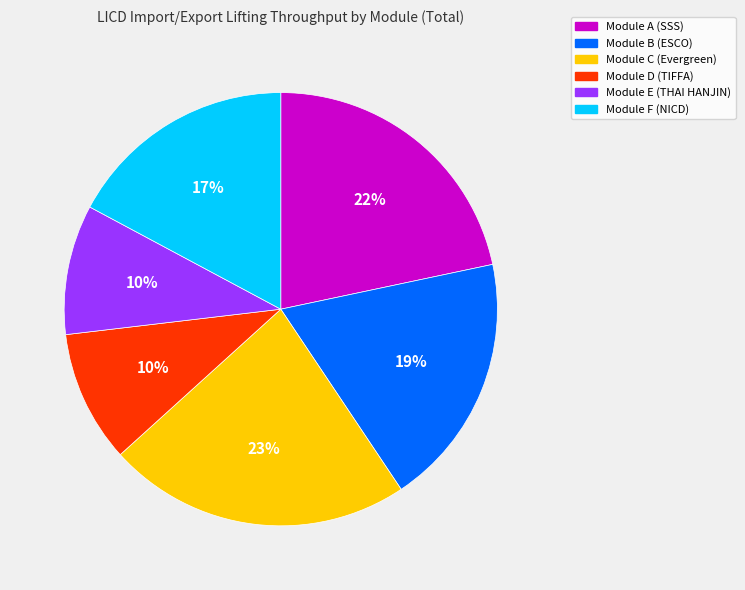

Combined, do Module B (ESCO) and Module C (Evergreen) account for over 50%?

No